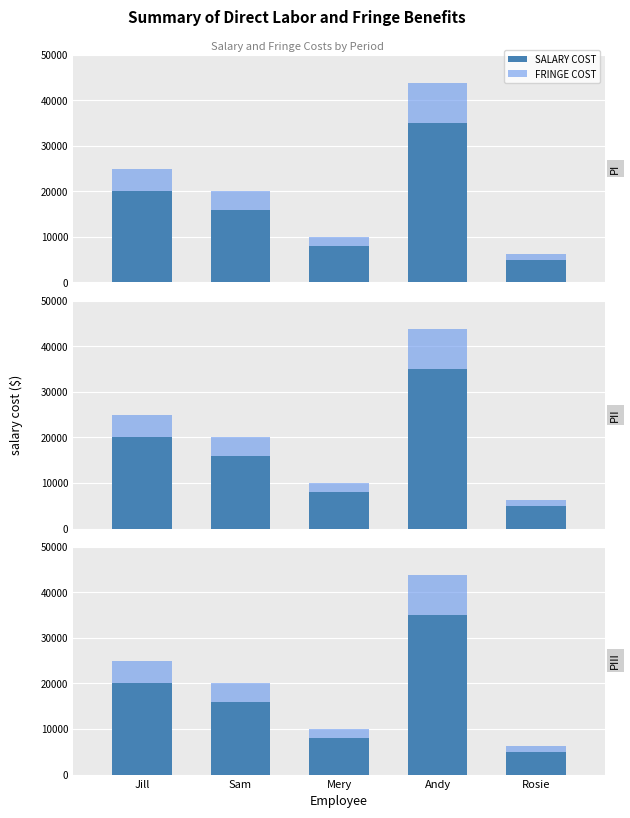

What value does the SALARY COST series have at Mery?

8000